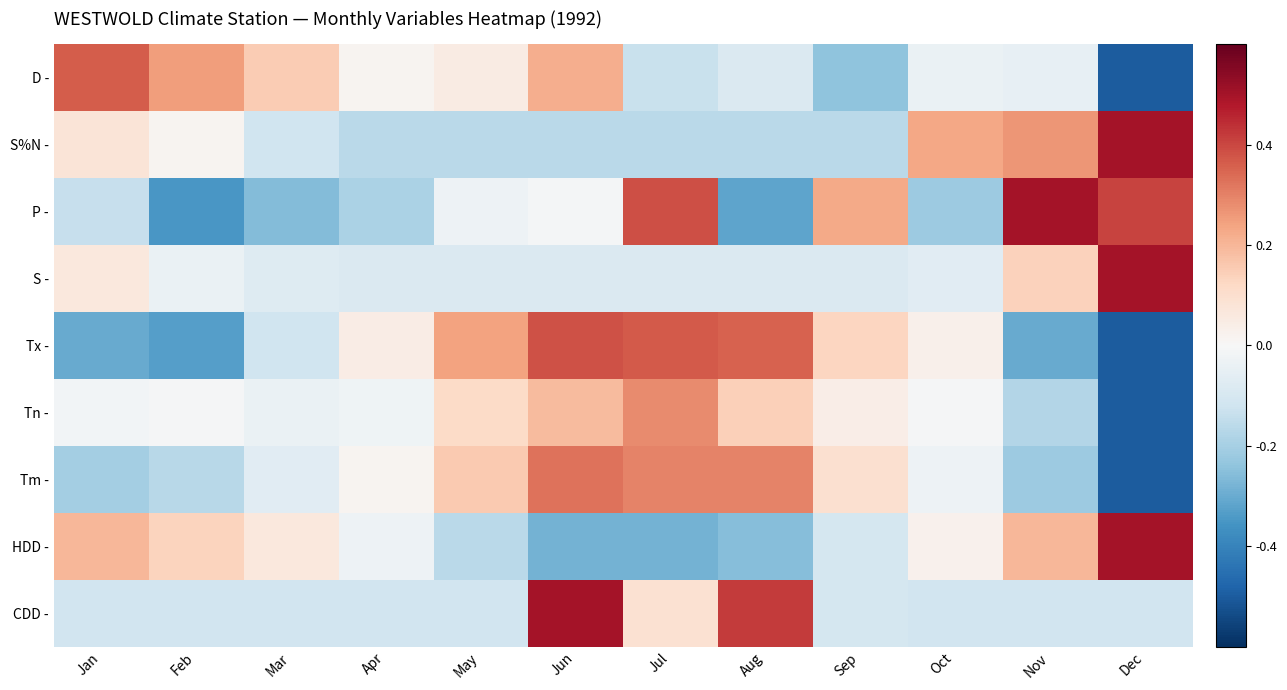

At which category is the sum across all series the highest?

Jun